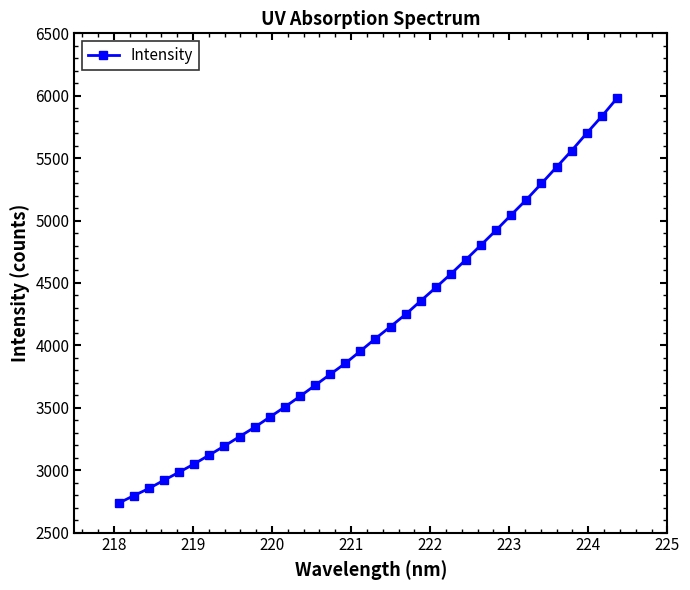

What is the value of the 22nd point from the left?

4464.0